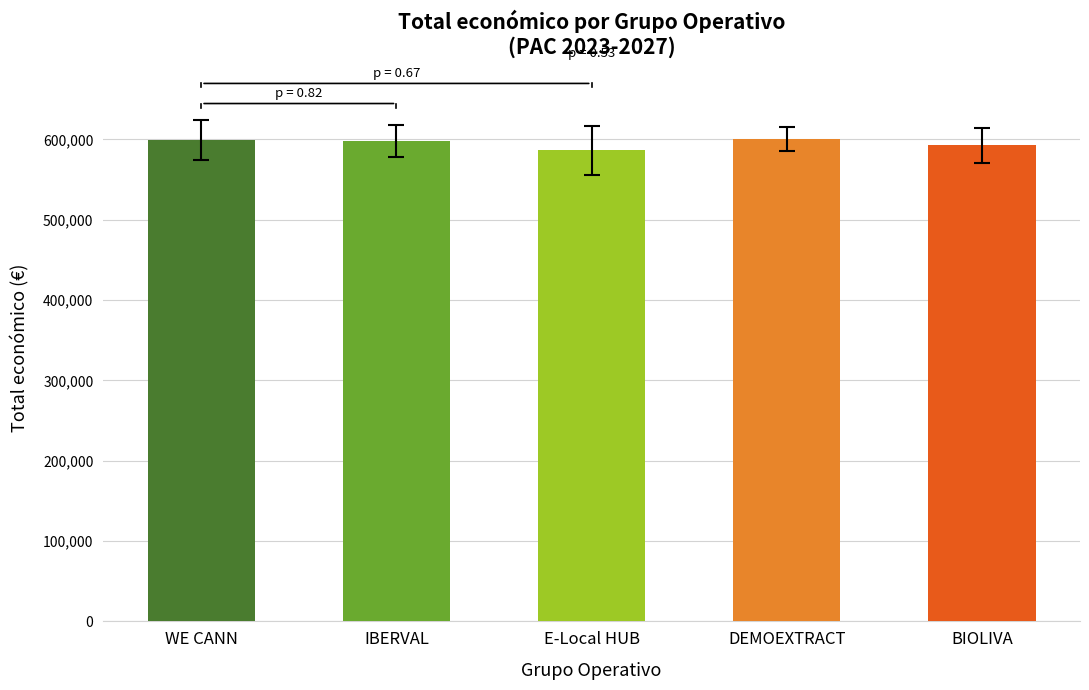

What is the sum of all values?

2976525